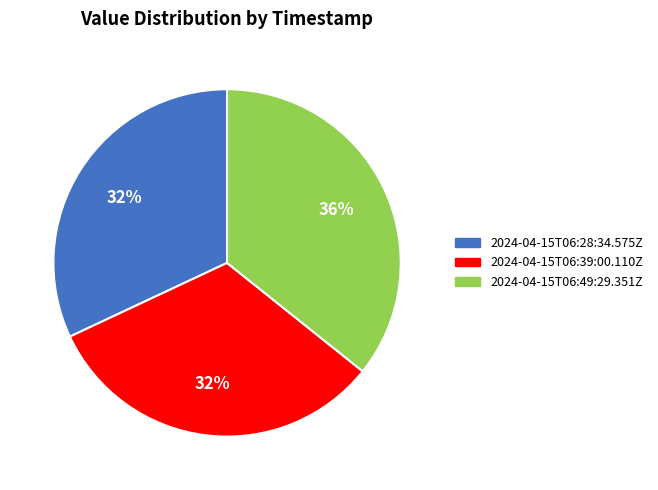

Is there a majority slice in this chart?

No